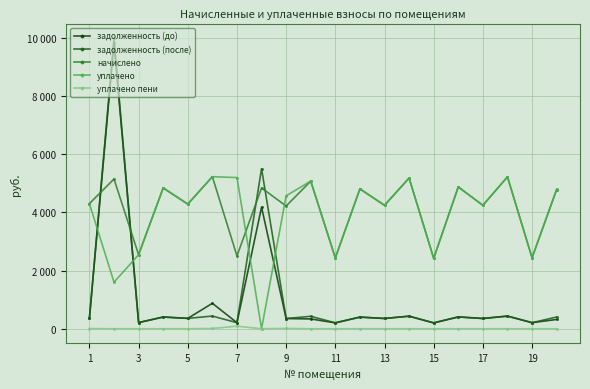

Which label corresponds to the smallest value in the chart?

15